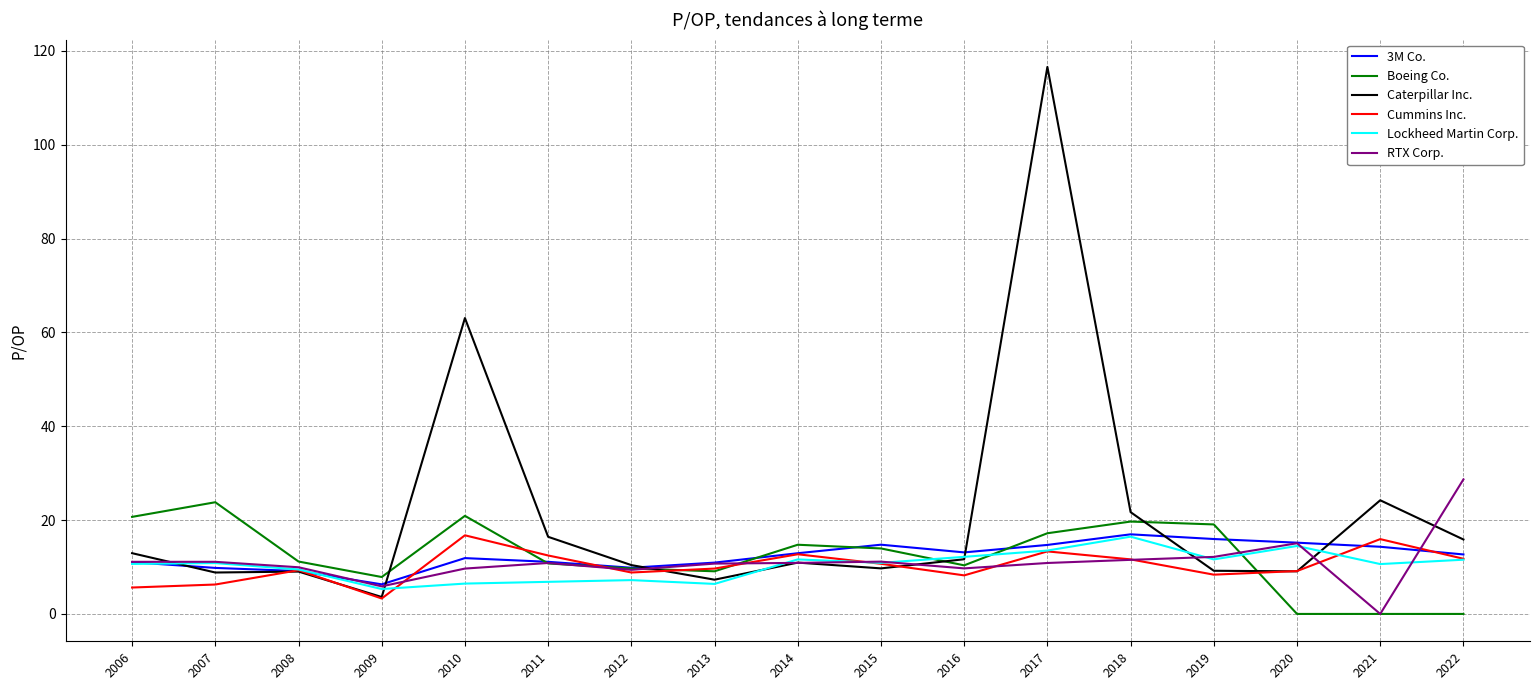

What is the total value across all series at 2017?

186.2